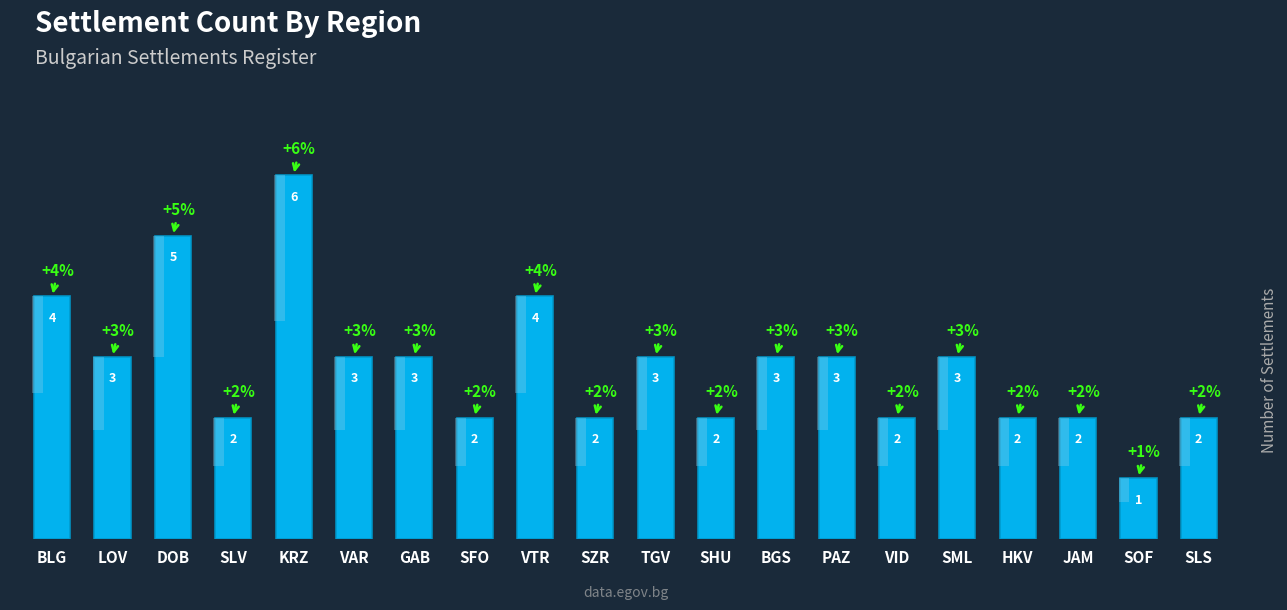

What is the ratio of the value at SZR to the value at SFO?

1.0